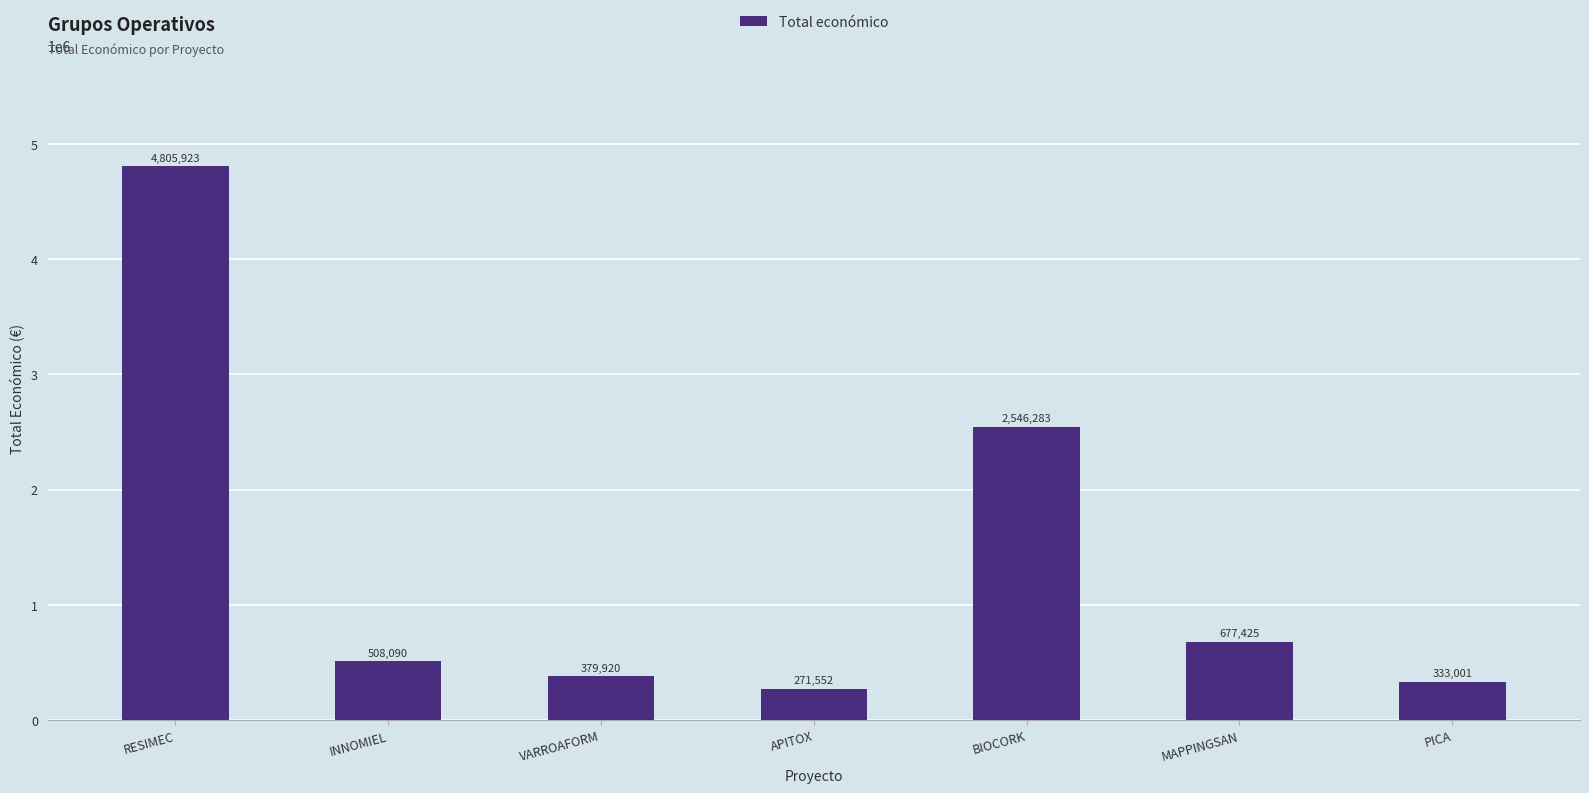

Which has a higher value, PICA or RESIMEC?

RESIMEC